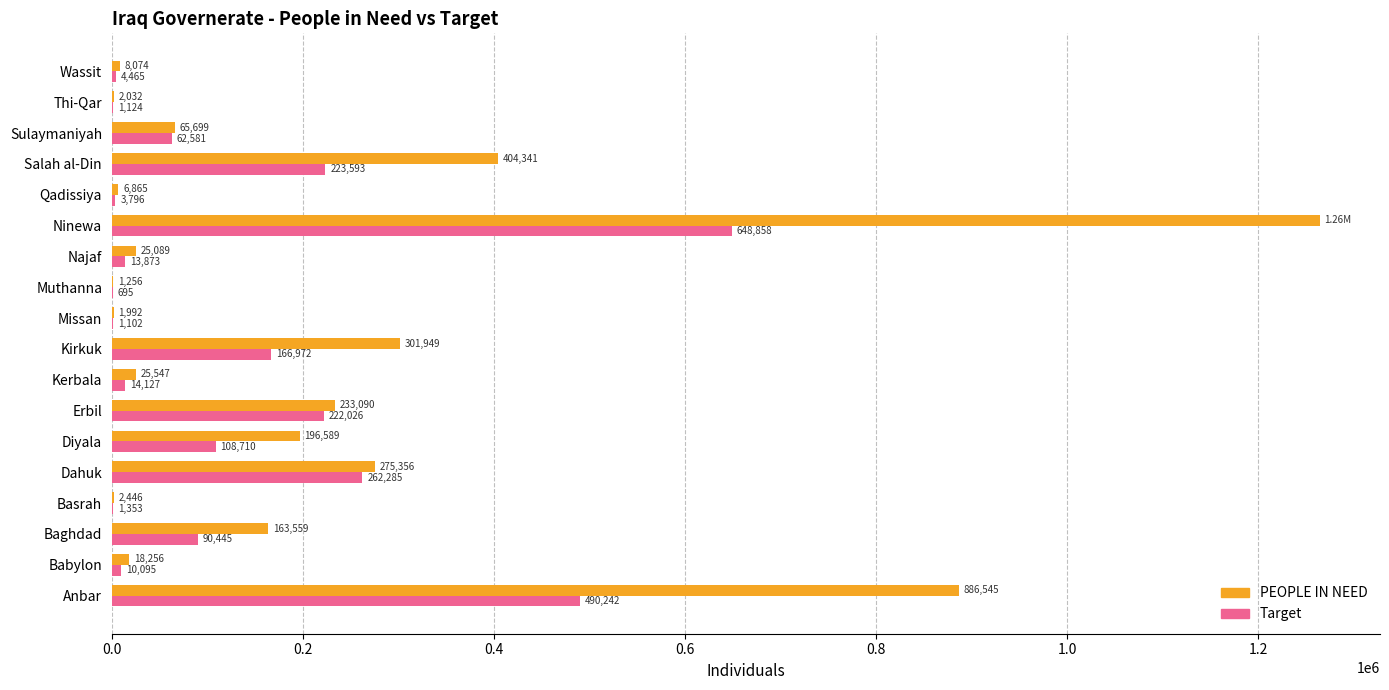

At which category does the chart reach its peak across all series?

Ninewa